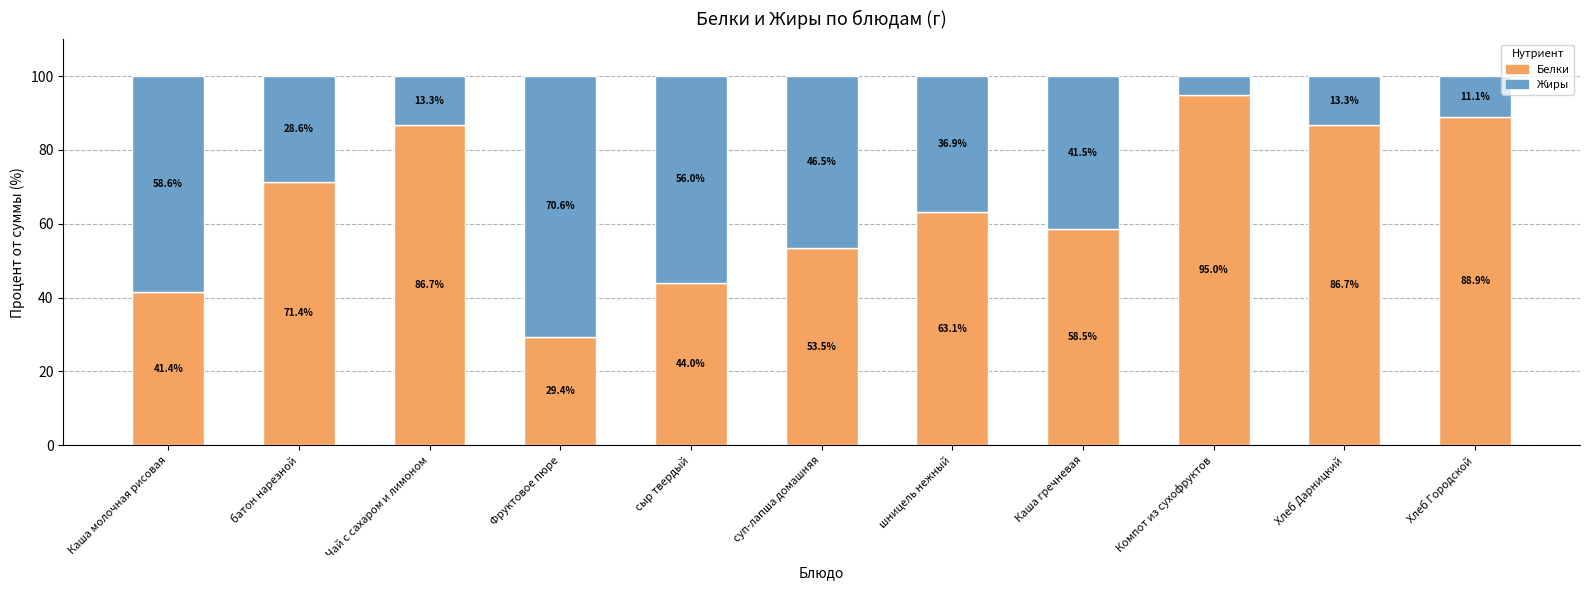

The Белки series shows 29.4 at Фруктовое пюре. True or false?

True